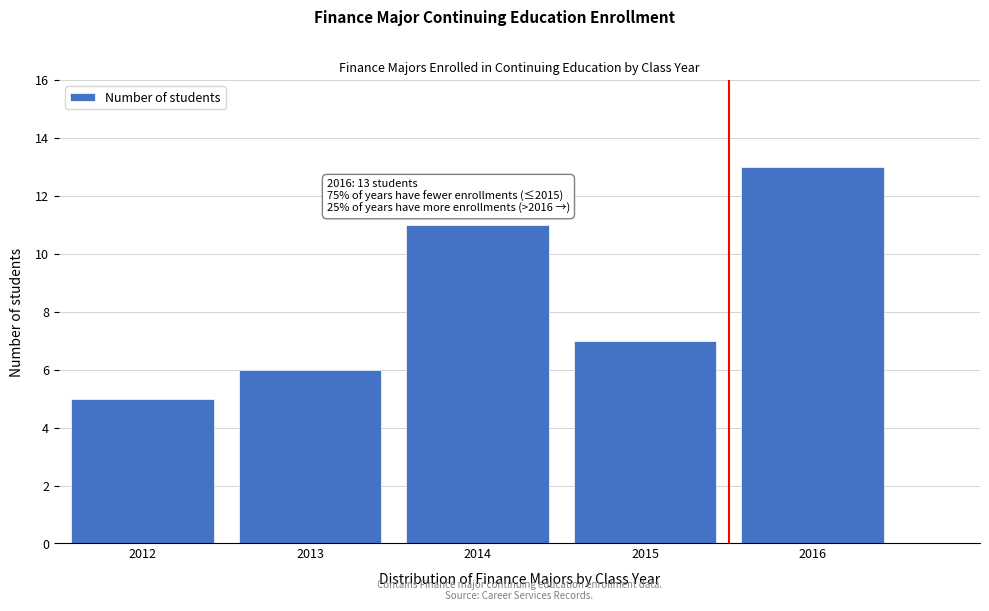

Reading left to right, transcribe all the data shown in this chart.

5	6	11	7	13